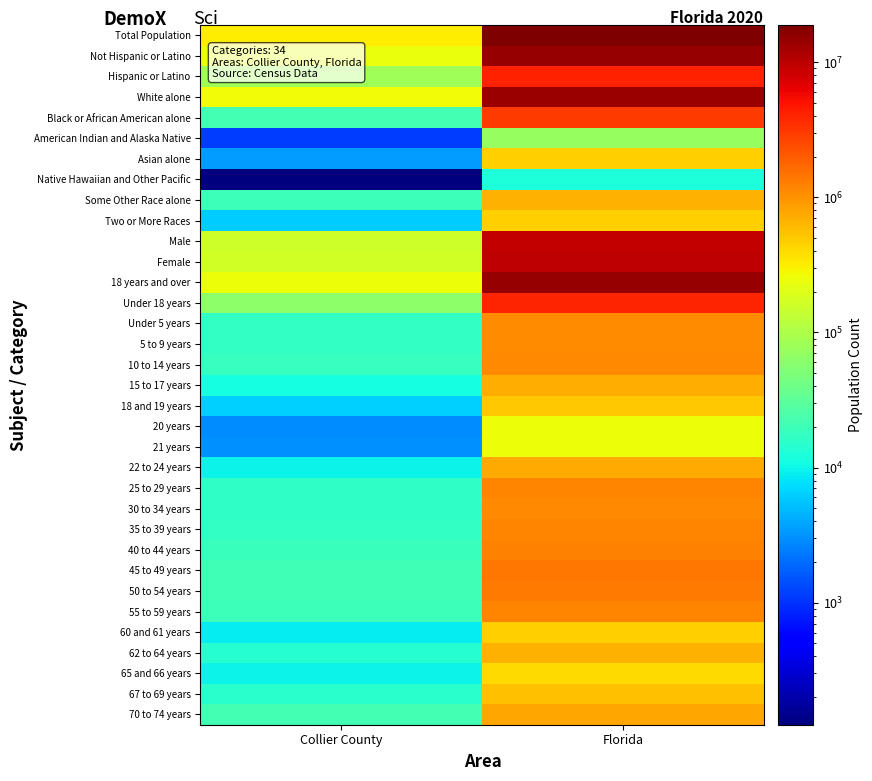

Which label corresponds to the largest value in the chart?

Florida